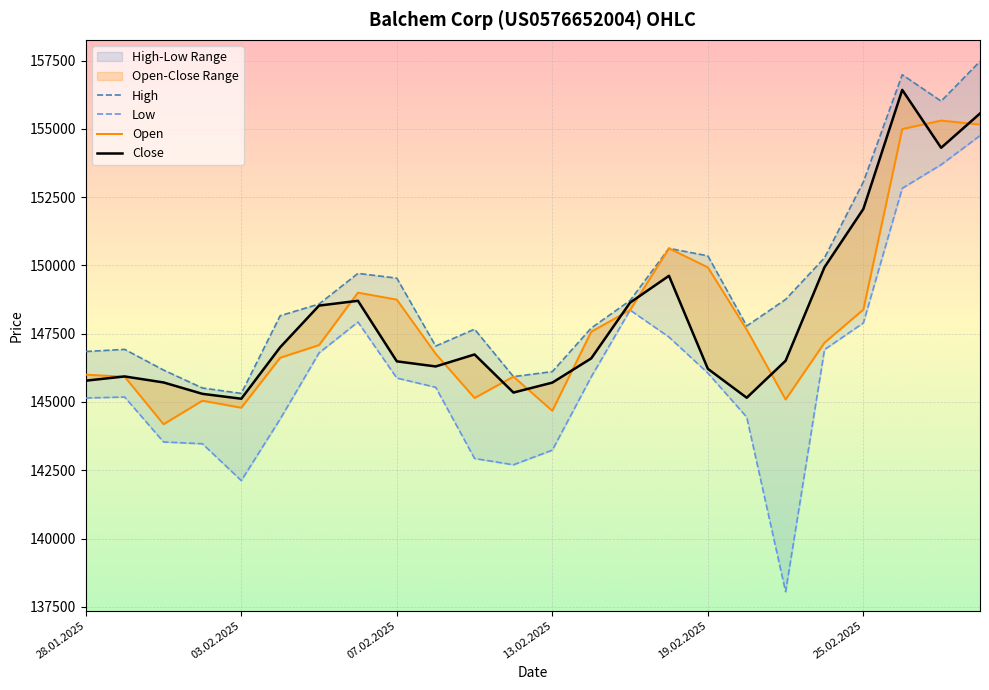

Does the chart display data point markers on the line(s)?

No